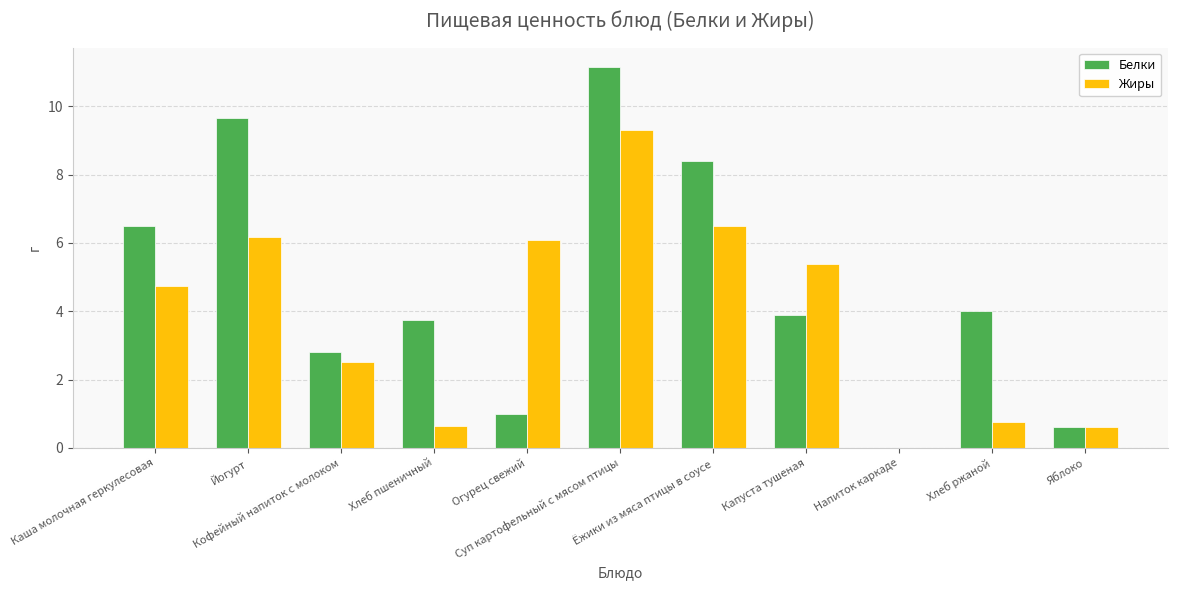

What is the maximum value for Белки?

11.2